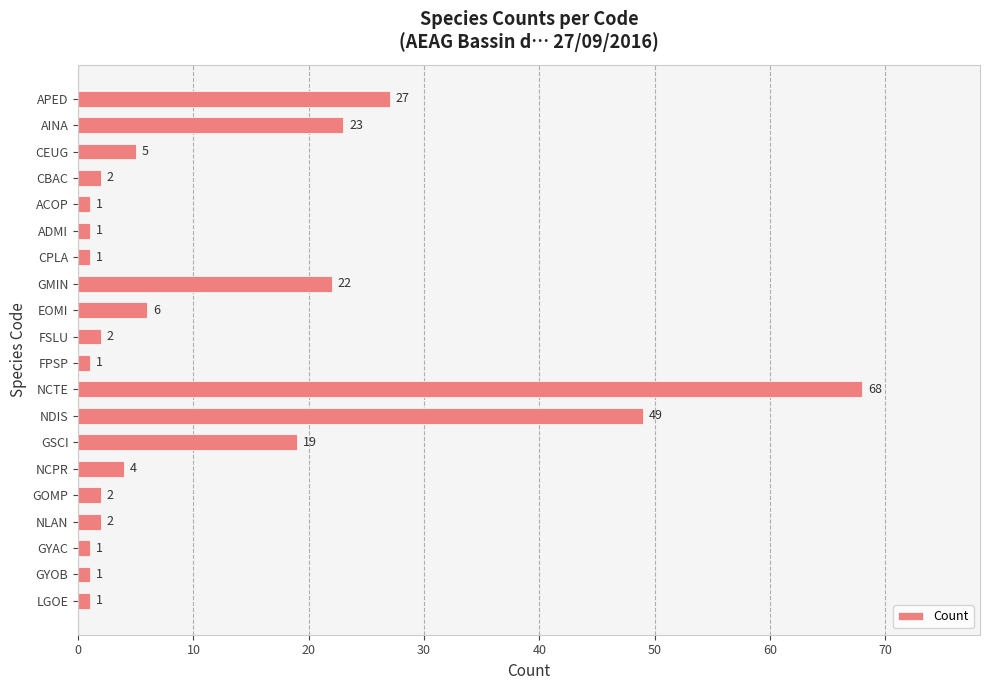

What is the label of the 7th bar from the bottom?

GSCI